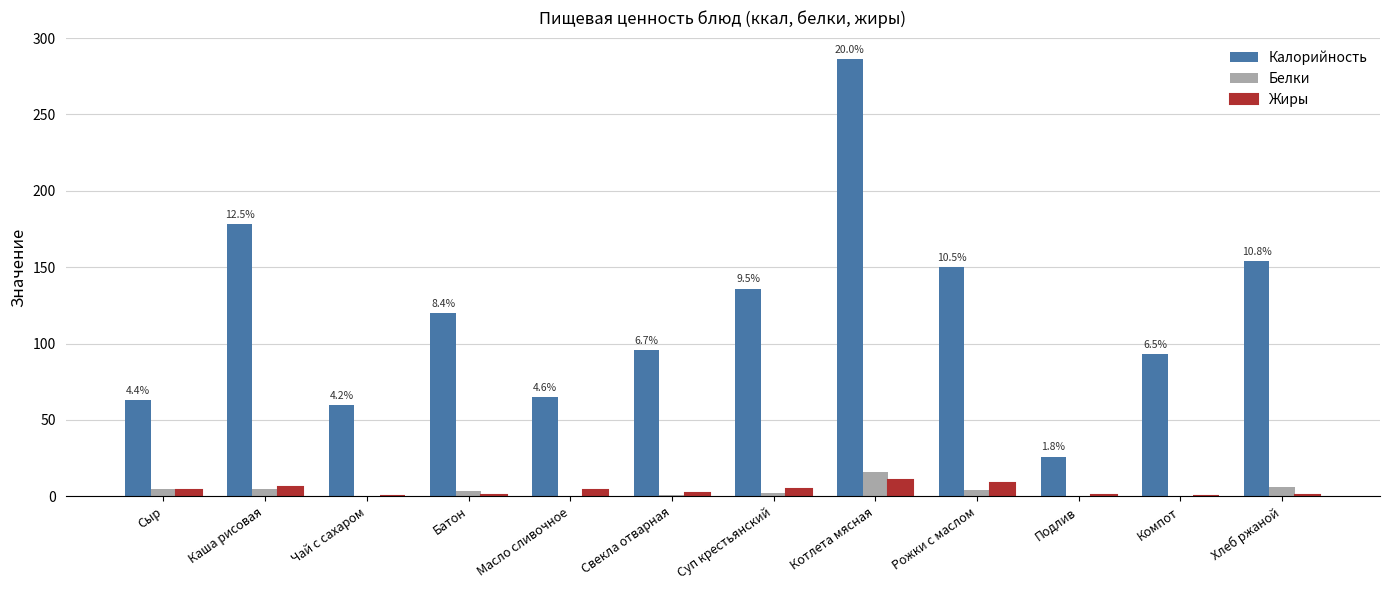

What is the sum of all Калорийность values?

1427.0